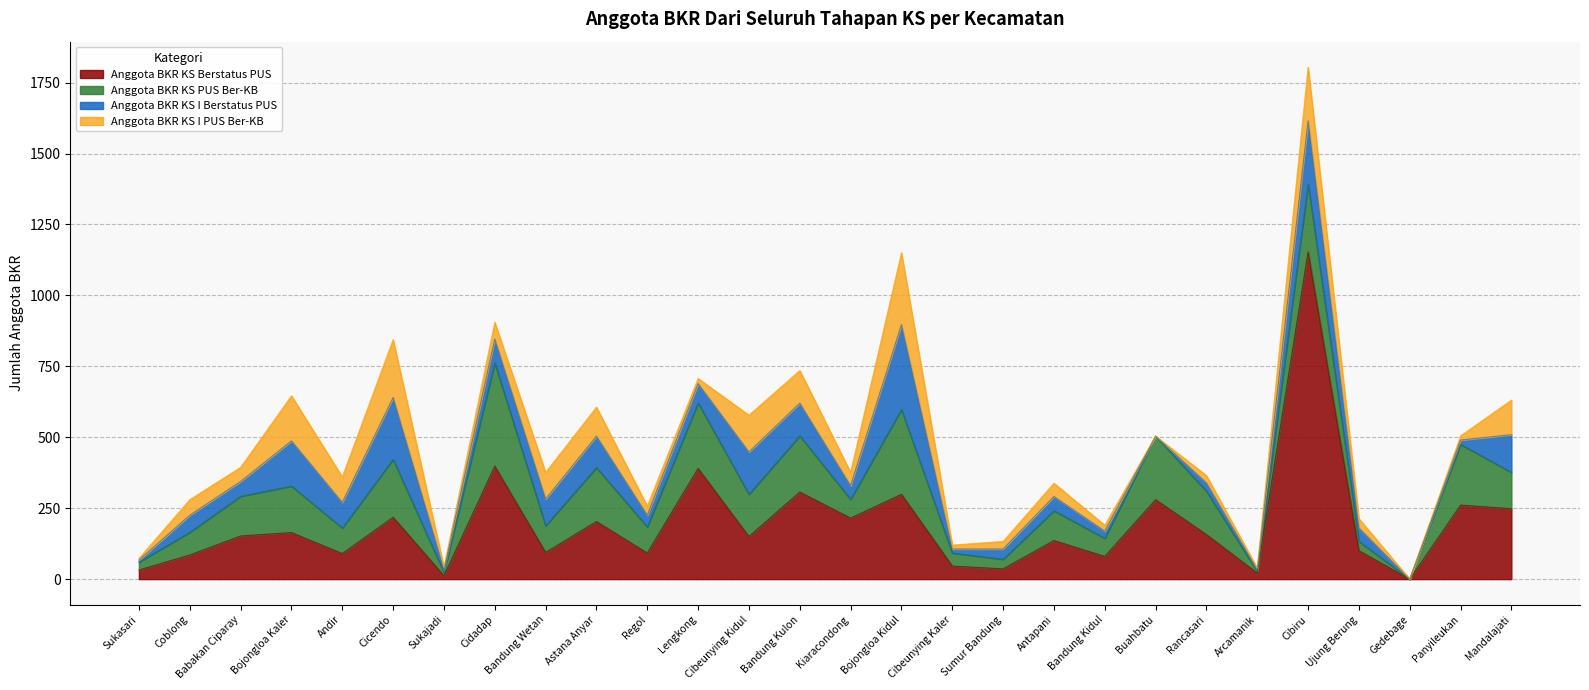

The Anggota BKR KS I PUS Ber-KB series shows 15 at Panyileukan. True or false?

True